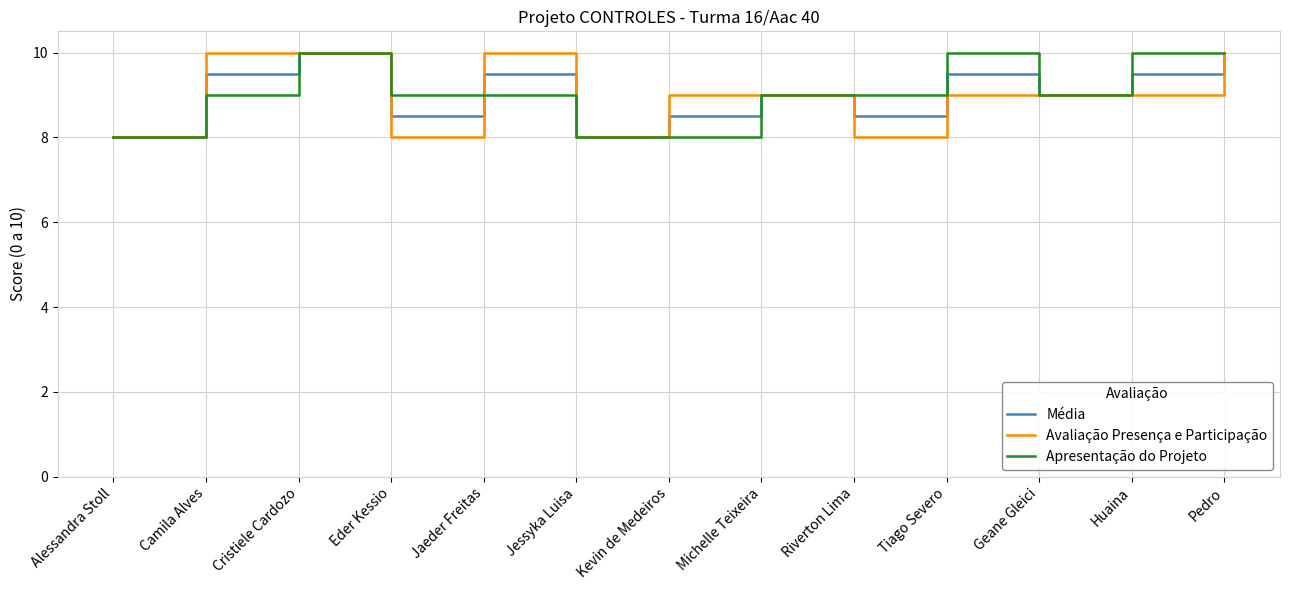

Reading left to right, transcribe all the data shown in this chart.

Média: Alessandra Stoll=8.0	Camila Alves=9.5	Cristiele Cardozo=10.0	Eder Kessio=8.5	Jaeder Freitas=9.5	Jessyka Luisa=8.0	Kevin de Medeiros=8.5	Michelle Teixeira=9.0	Riverton Lima=8.5	Tiago Severo=9.5	Geane Gleici=9.0	Huaina=9.5	Pedro=10.0
Avaliação Presença e Participação: Alessandra Stoll=8.0	Camila Alves=10.0	Cristiele Cardozo=10.0	Eder Kessio=8.0	Jaeder Freitas=10.0	Jessyka Luisa=8.0	Kevin de Medeiros=9.0	Michelle Teixeira=9.0	Riverton Lima=8.0	Tiago Severo=9.0	Geane Gleici=9.0	Huaina=9.0	Pedro=10.0
Apresentação do Projeto: Alessandra Stoll=8.0	Camila Alves=9.0	Cristiele Cardozo=10.0	Eder Kessio=9.0	Jaeder Freitas=9.0	Jessyka Luisa=8.0	Kevin de Medeiros=8.0	Michelle Teixeira=9.0	Riverton Lima=9.0	Tiago Severo=10.0	Geane Gleici=9.0	Huaina=10.0	Pedro=10.0